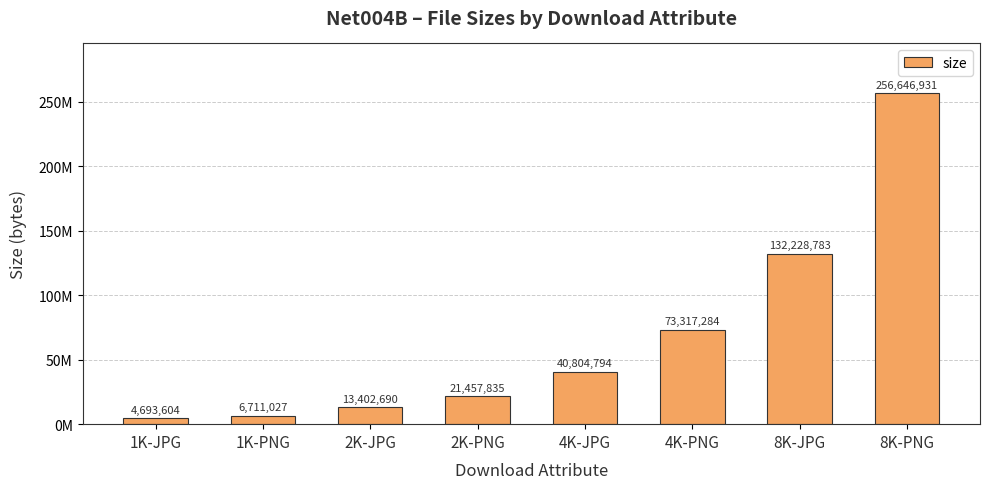

Which label corresponds to the smallest value in the chart?

1K-JPG